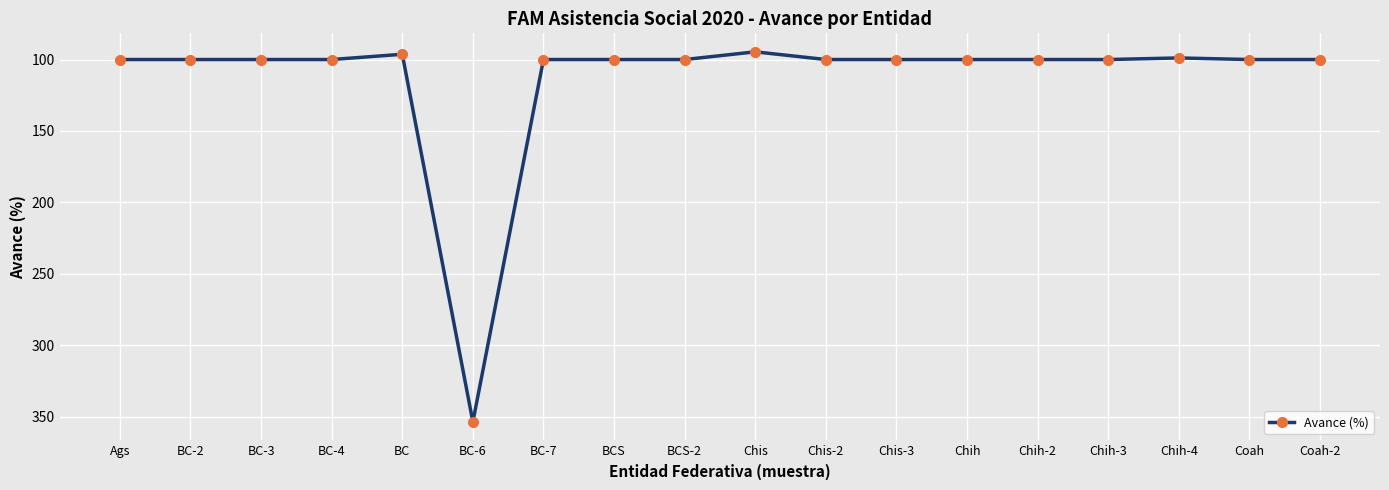

What is the maximum value shown in the chart?

353.6